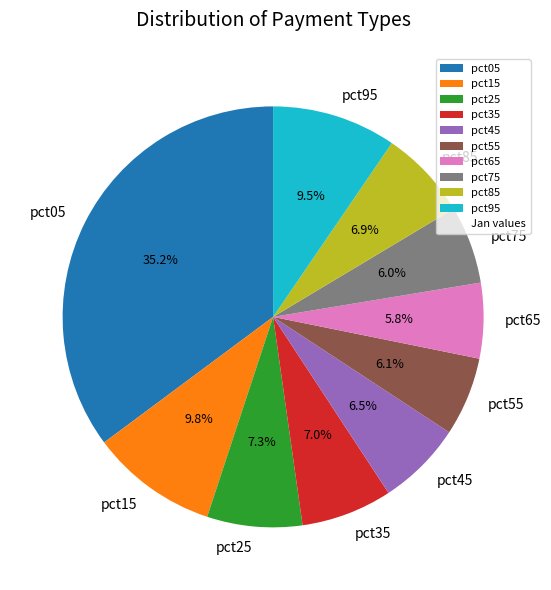

To the nearest percent, what is the average slice percentage?

10%